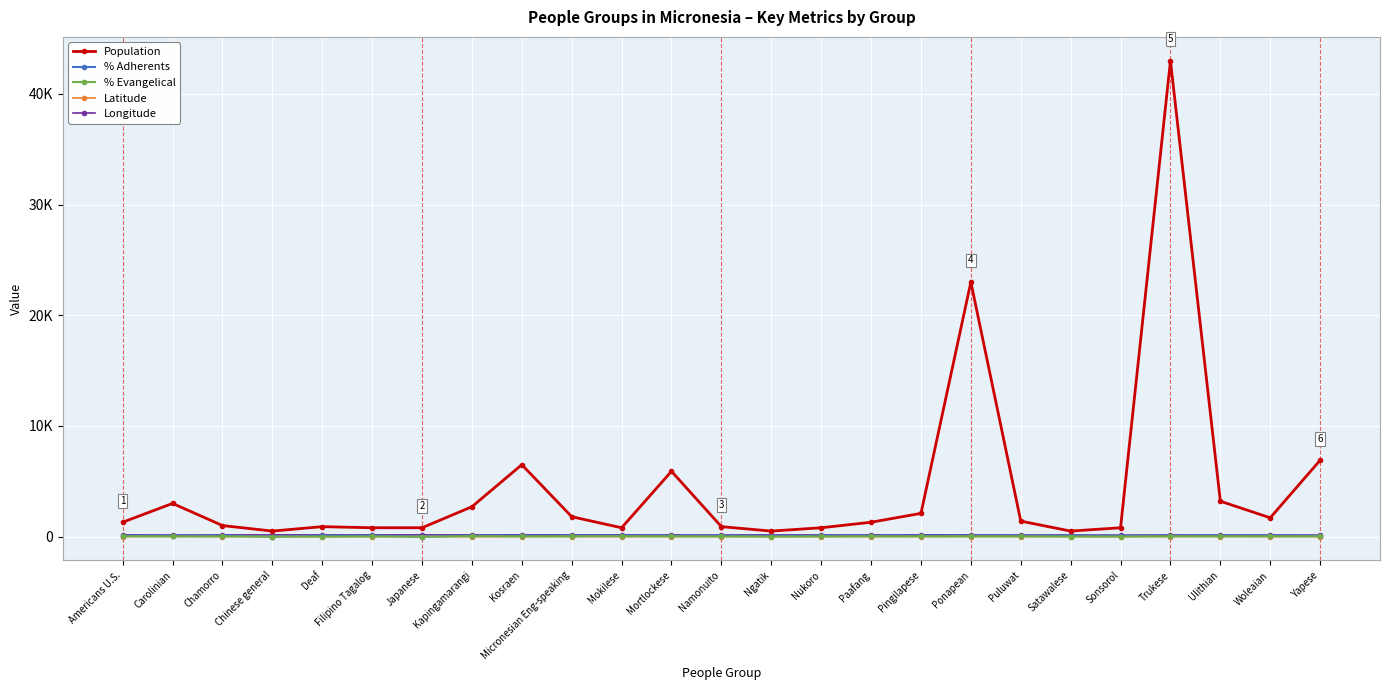

What position from the left is Paafang?

16